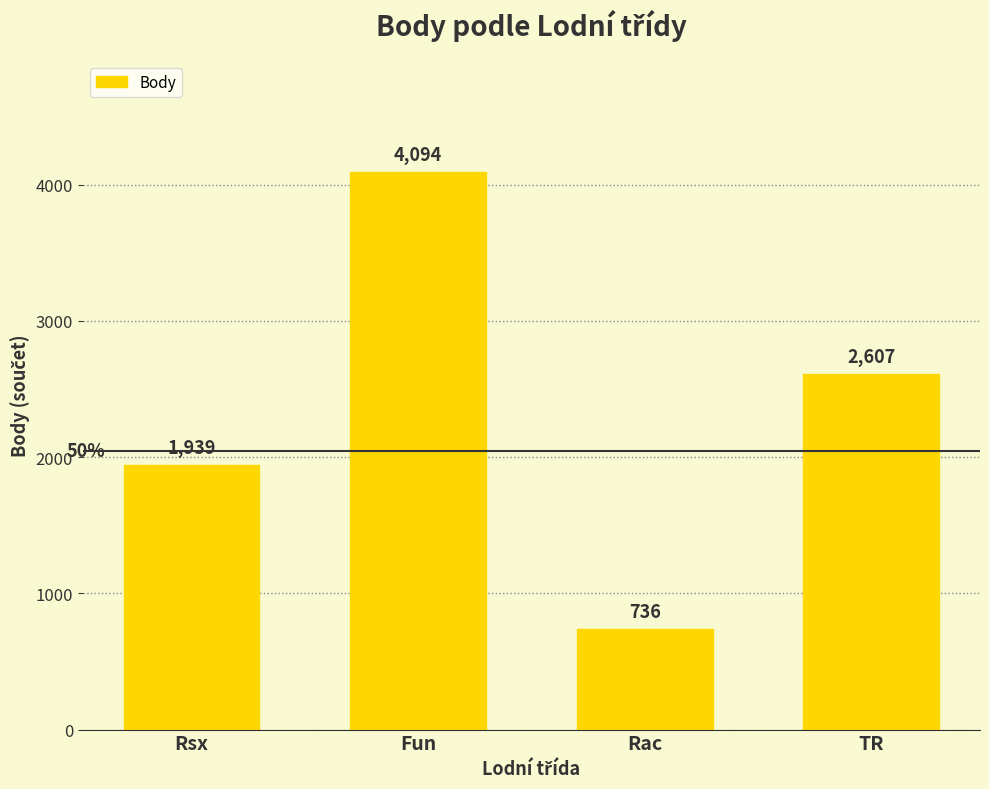

Rank the categories by value from lowest to highest.

Rac, Rsx, TR, Fun